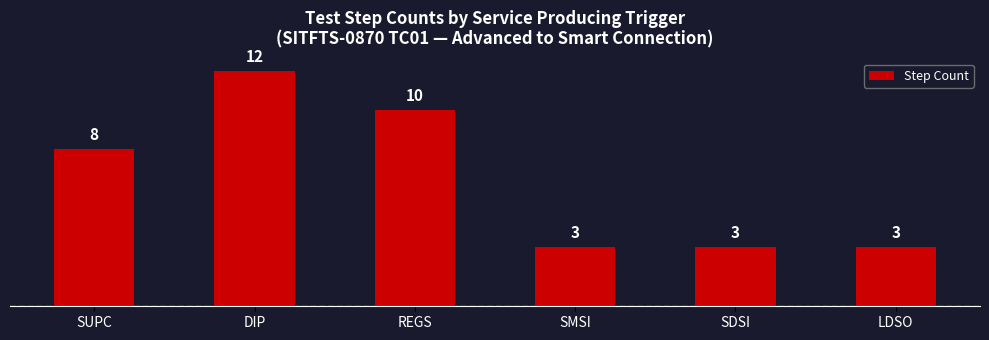

What position from the right is SUPC?

6